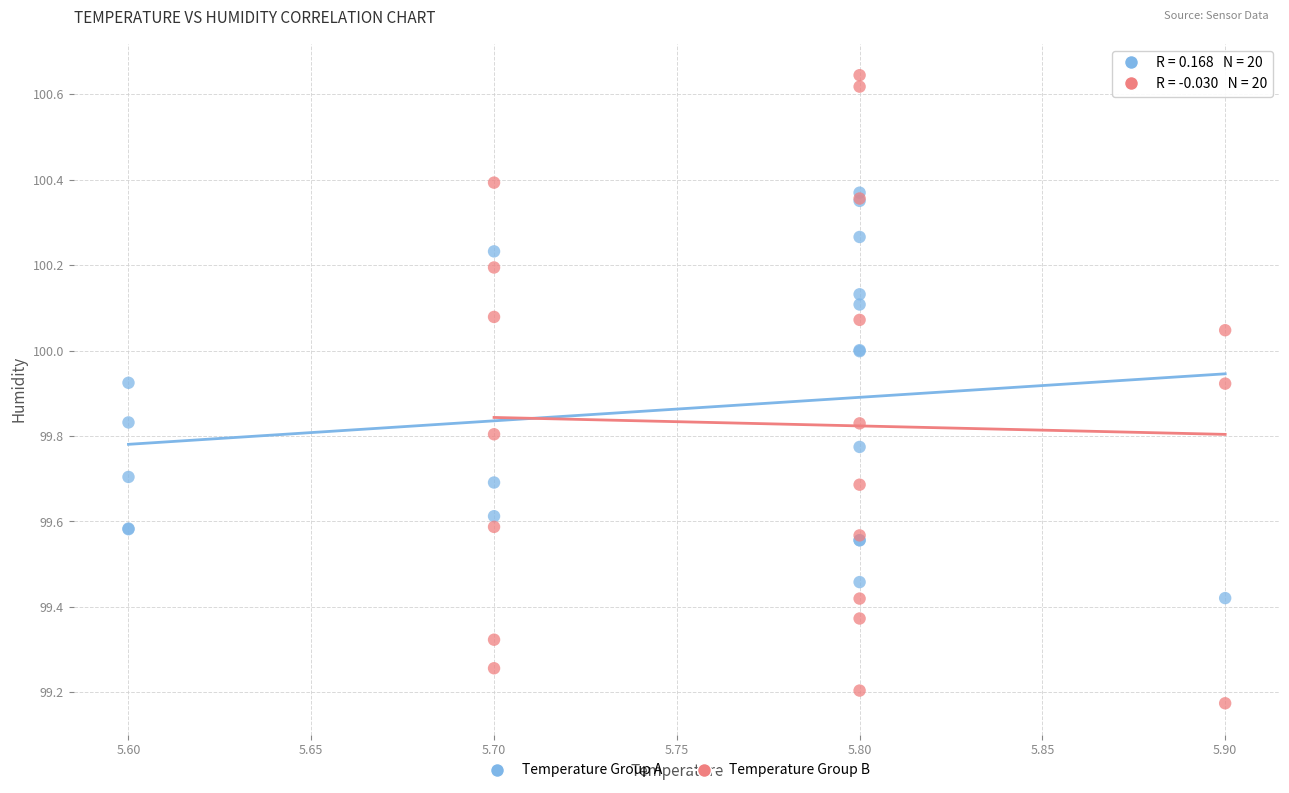

Which series contains the lowest Y value?

Temperature Group B